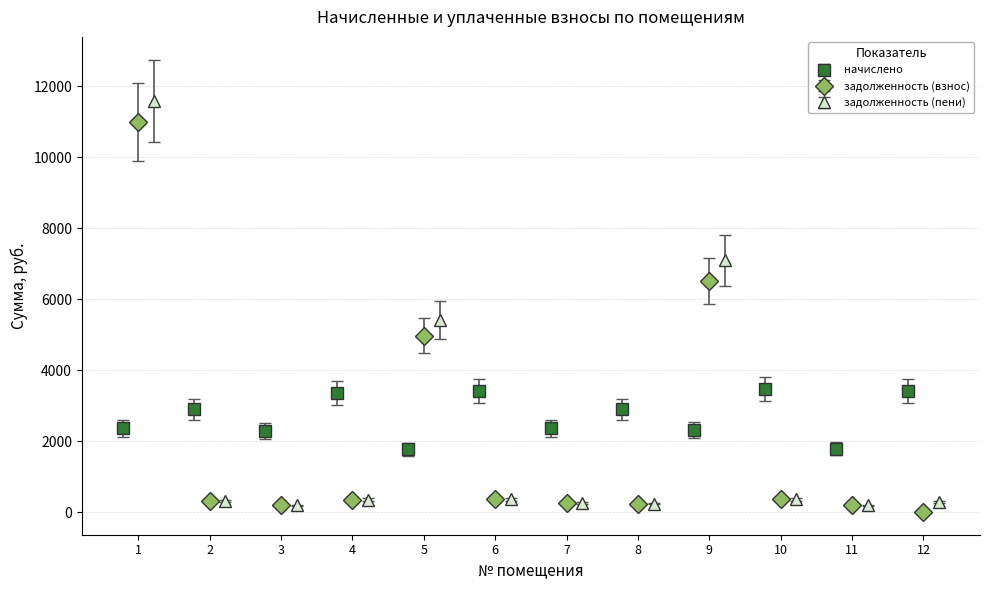

What is the highest value of the задолженность (пени) series?

11587.5